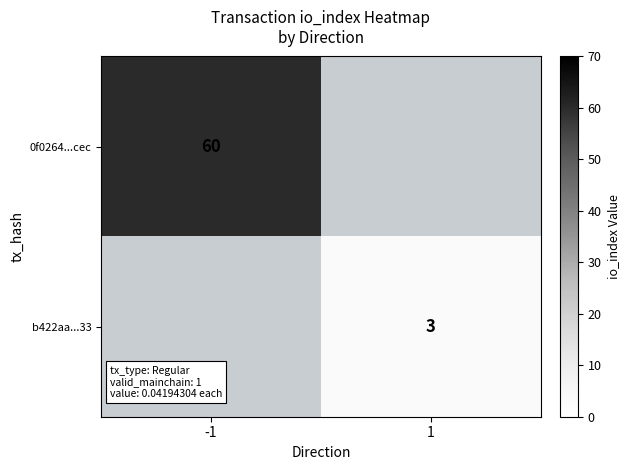

The 0f0264...cec series shows 81 at -1. True or false?

False